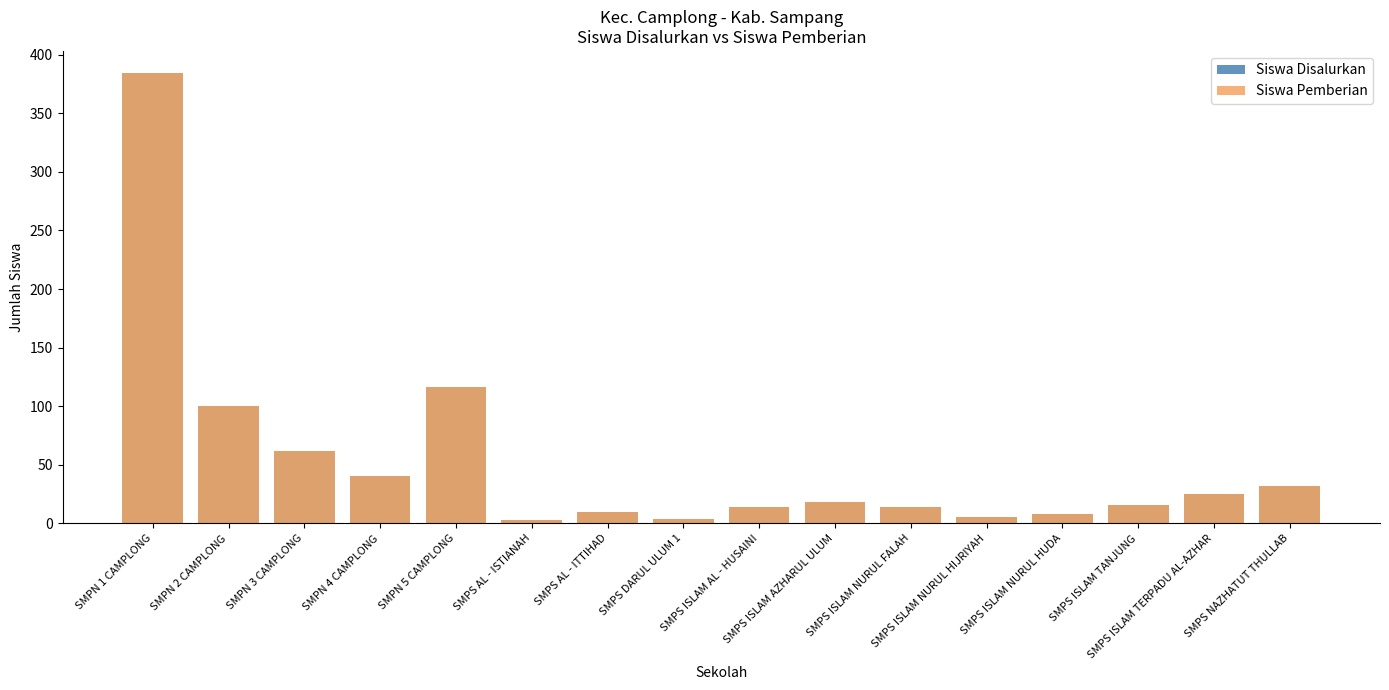

True or false: Siswa Disalurkan has a value of 41 at SMPS ISLAM TERPADU AL-AZHAR.

False